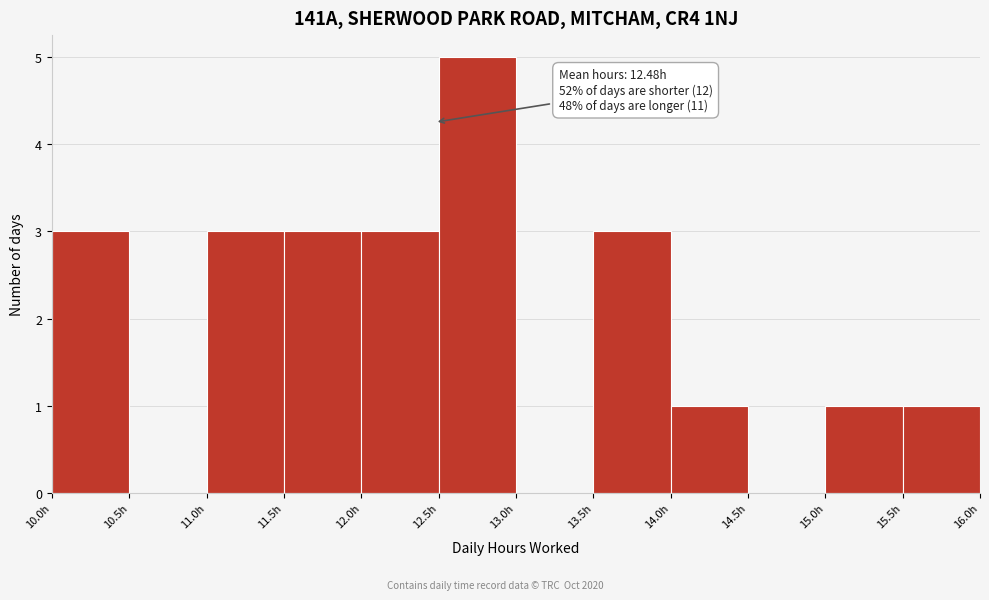

Which range on the x-axis has the tallest bar?

12.5 to 13.0